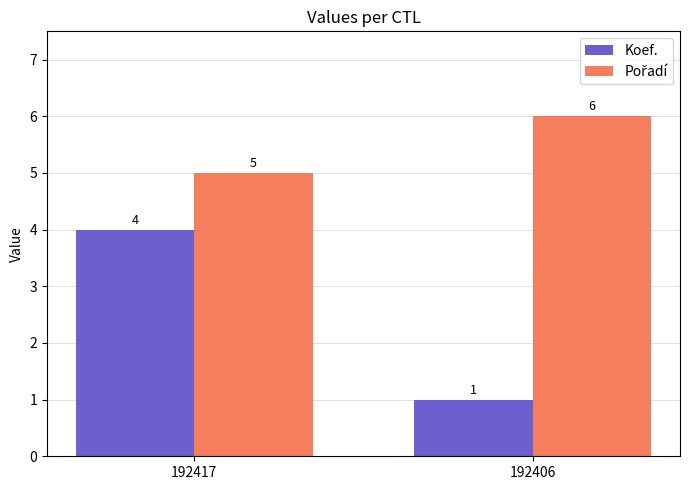

What is the difference between the maximum and minimum values in the Koef. series?

3